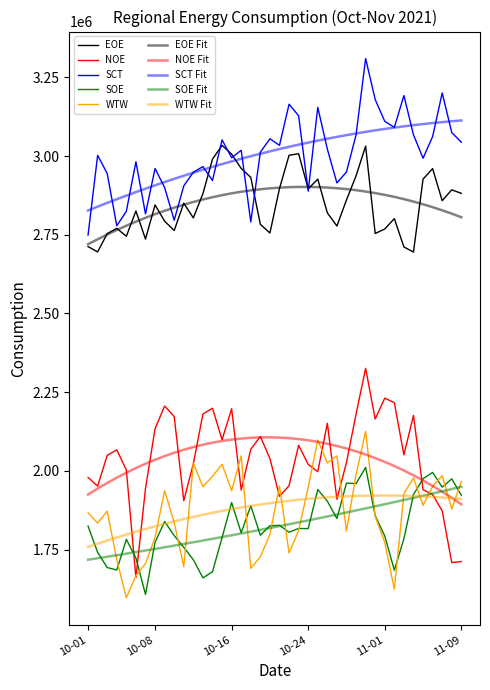

Does the chart display data point markers on the line(s)?

No